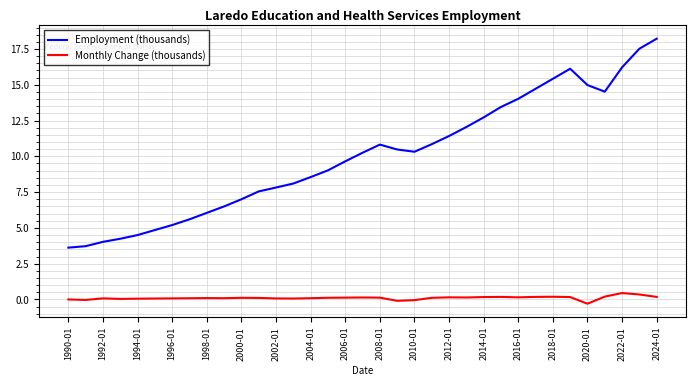

What are all the series names shown in the legend?

Employment (thousands), Monthly Change (thousands)